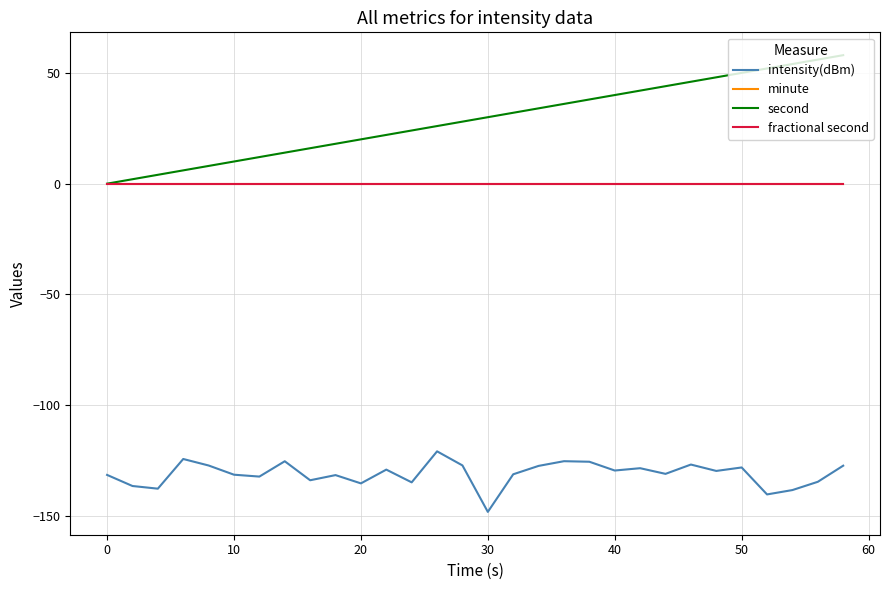

Does the chart display data point markers on the line(s)?

No